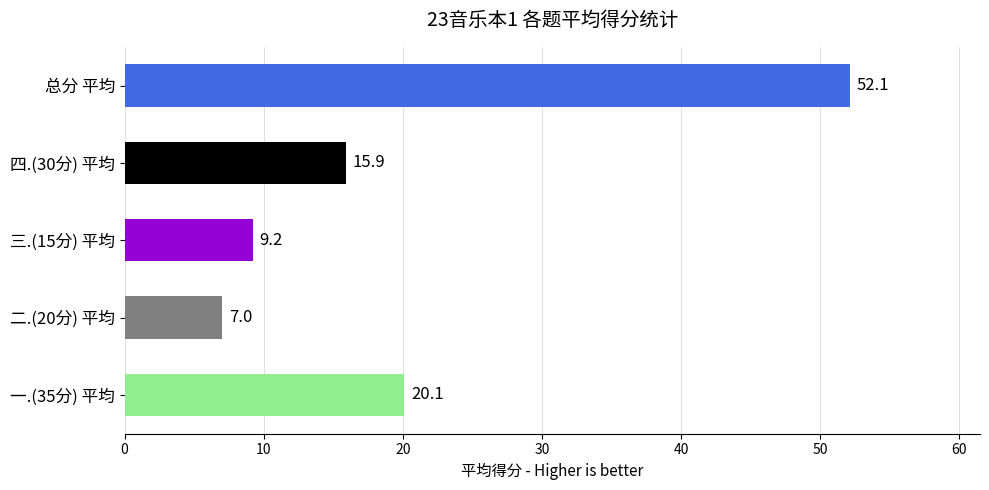

Reading bottom to top, what are all the values shown in this chart?

20.1	7.0	9.2	15.9	52.1